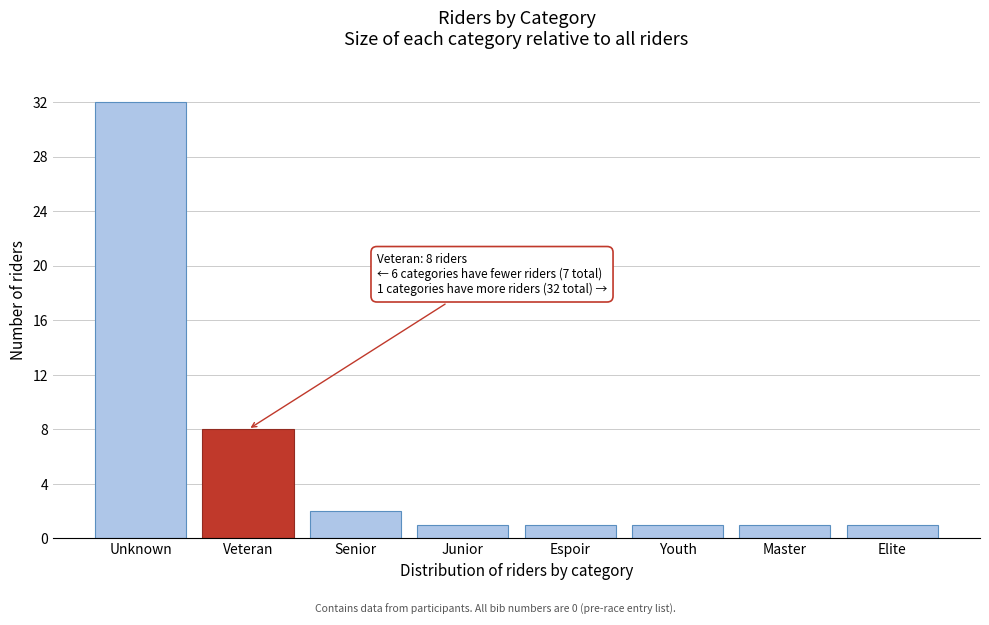

Reading left to right, what are all the values shown in this chart?

32	8	2	1	1	1	1	1